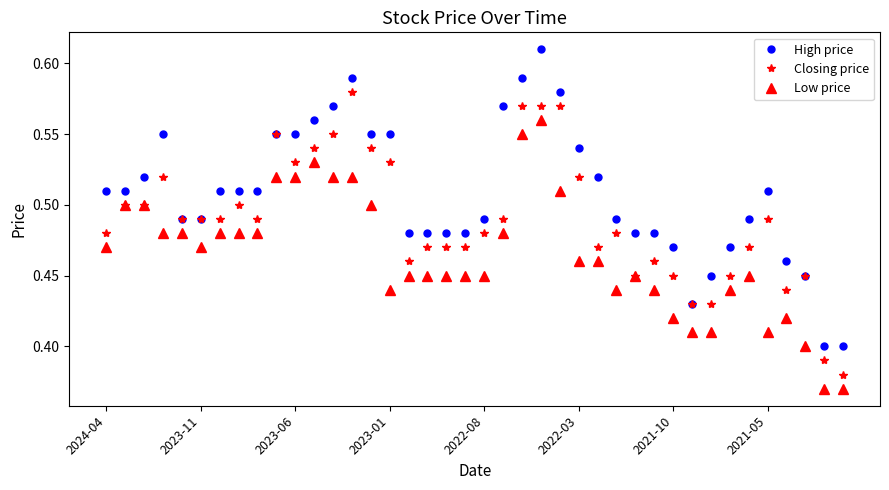

List the series in order of their overall mean, highest first.

High price, Closing price, Low price